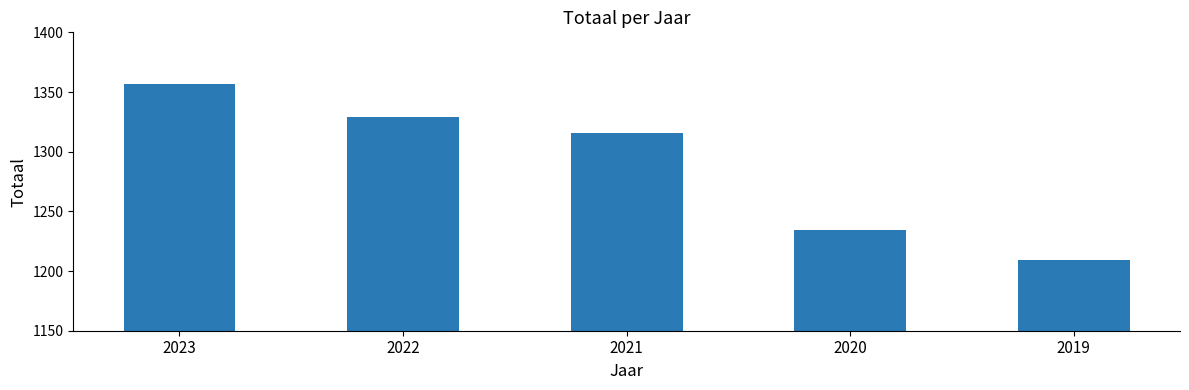

What is the value of the 4th bar from the left?

1234